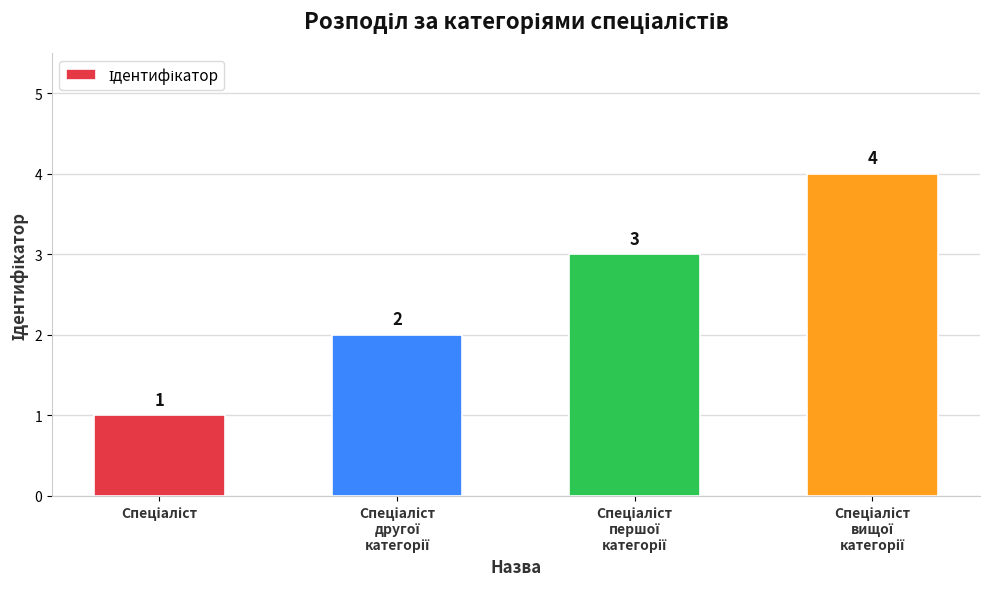

What is the maximum value shown in the chart?

4